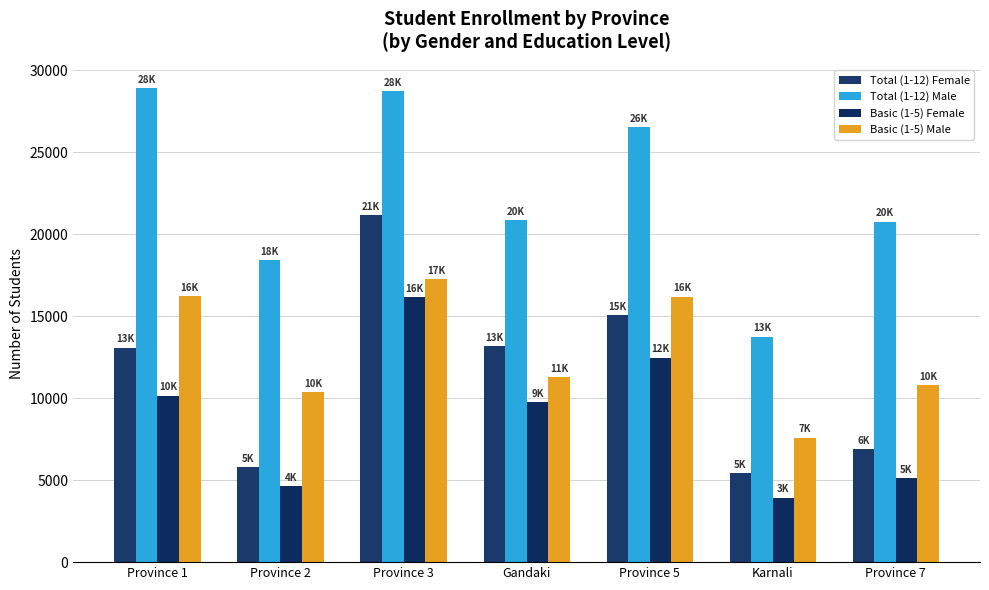

The value of Basic (1-5) Male at Province 5 is 16185. True or false?

True